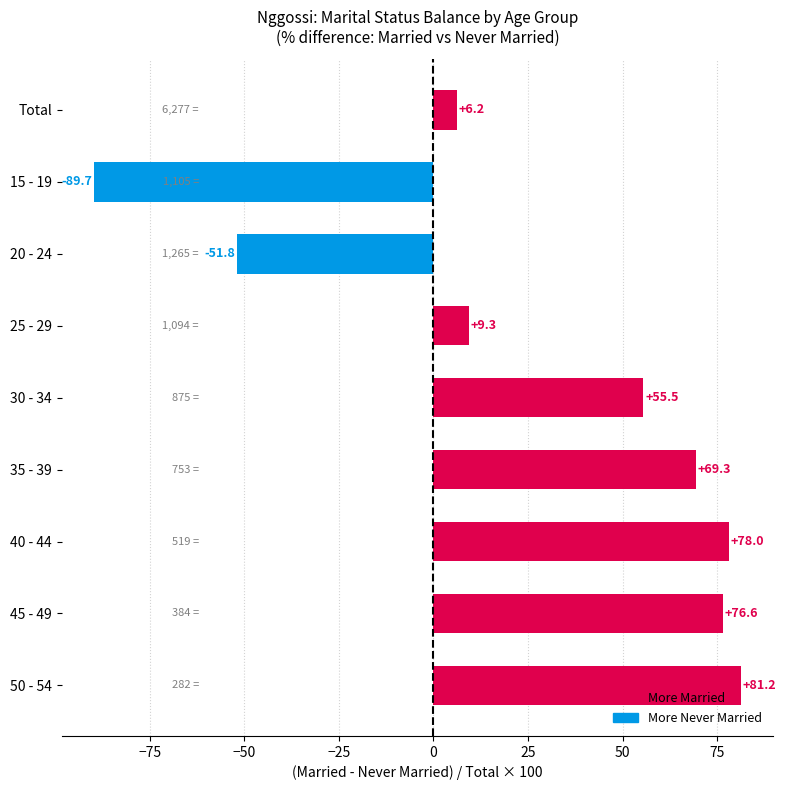

True or false: the data shows 76.6 at 45 - 49.

True